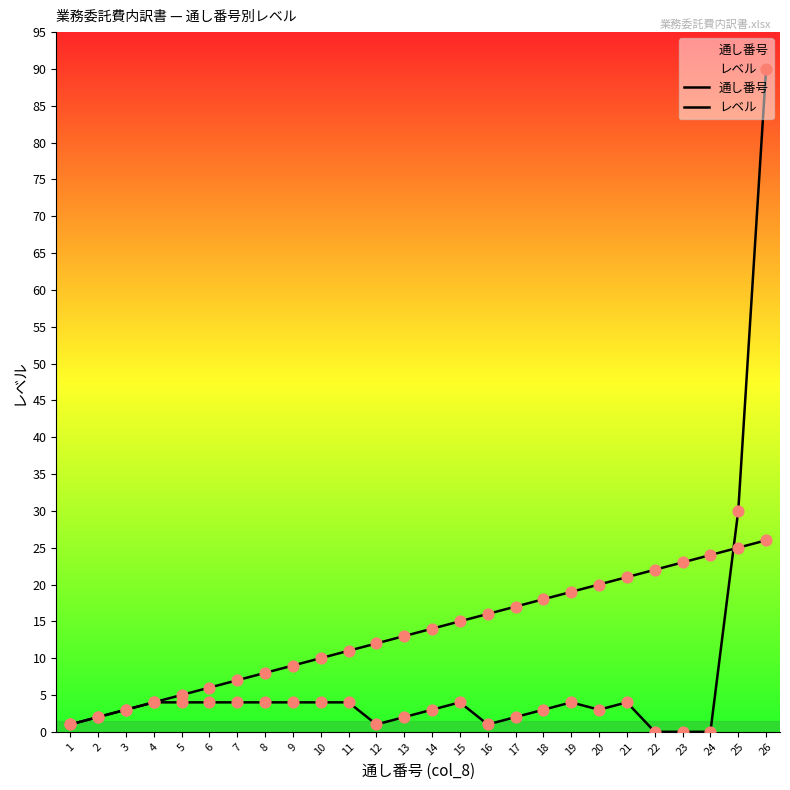

Which series reaches the minimum Y coordinate?

レベル